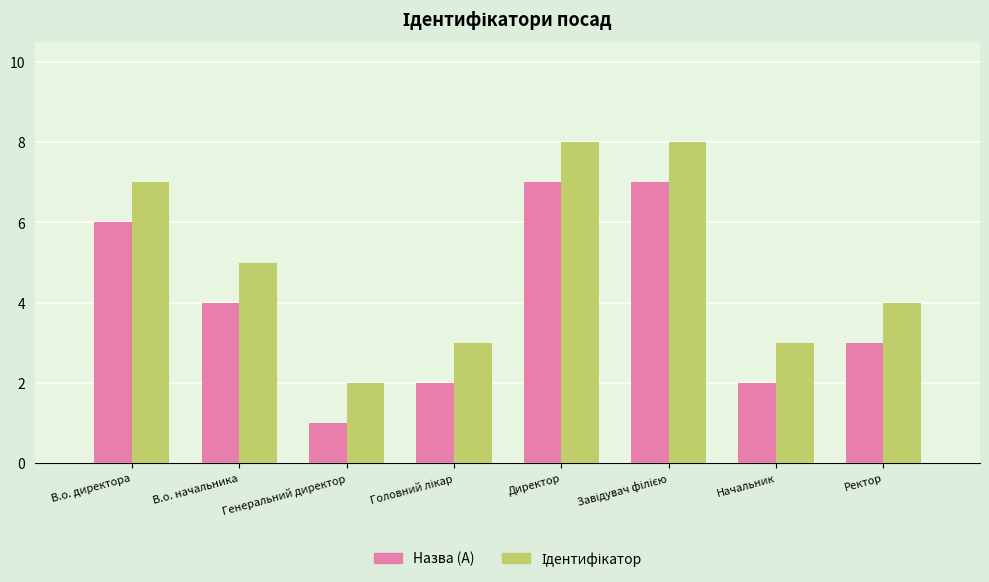

Read the Назва (A) value at Директор.

7